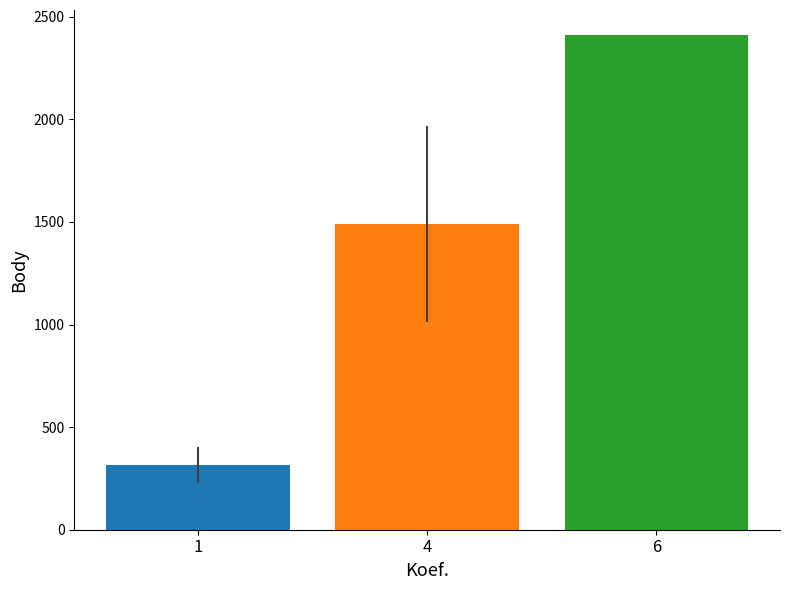

What is the difference between the highest and lowest values at 4?

2098.0